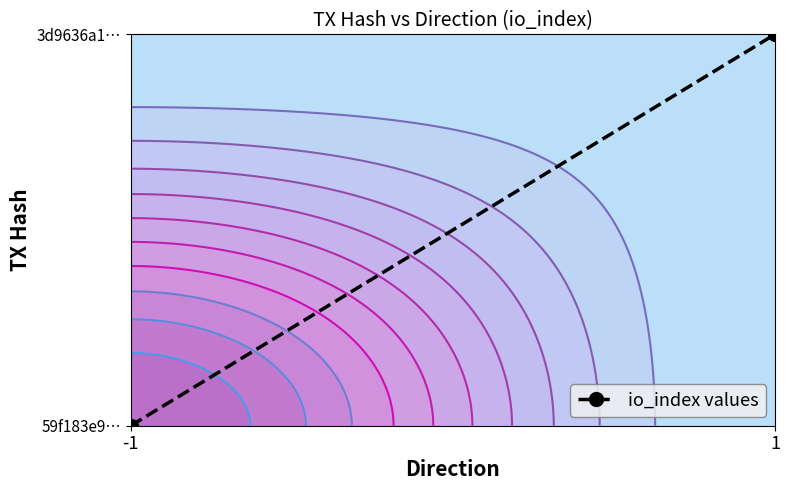

What is the sum of all values?

1